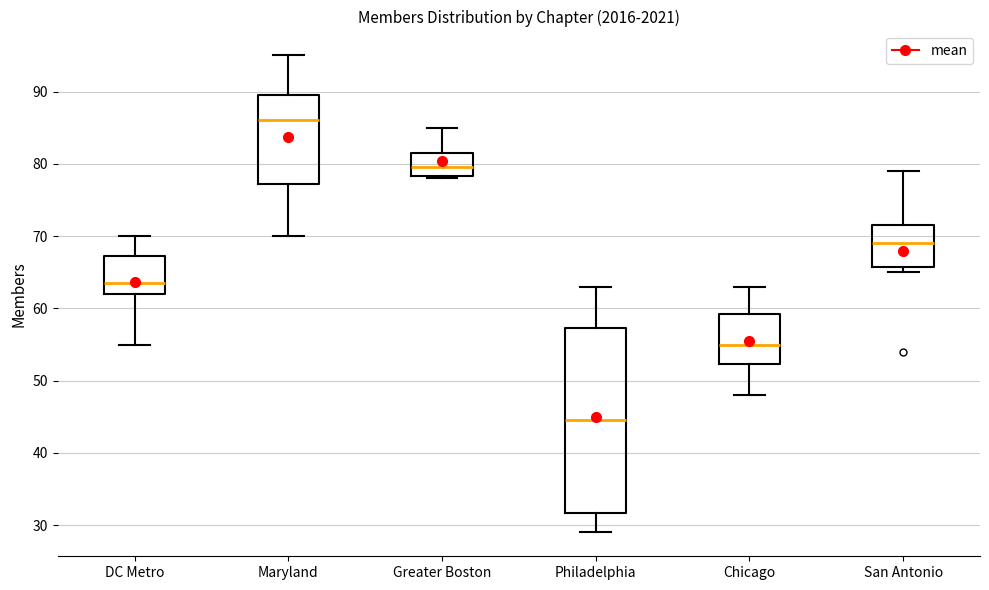

Which box's median line is the lowest?

Philadelphia